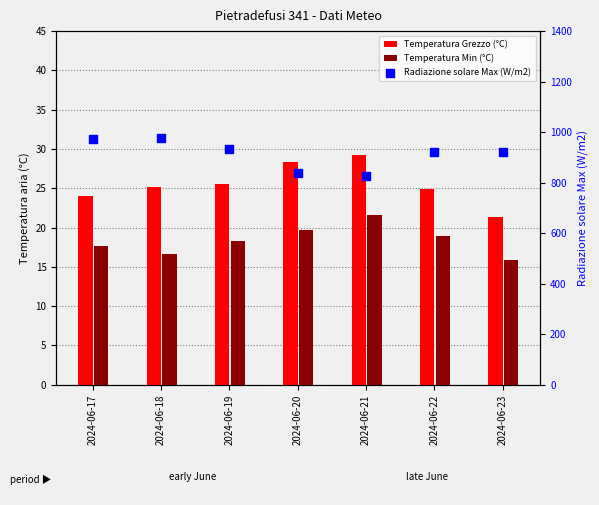

What are all the series names shown in the legend?

Temperatura Grezzo (°C), Temperatura Min (°C), Radiazione solare Max (W/m2)